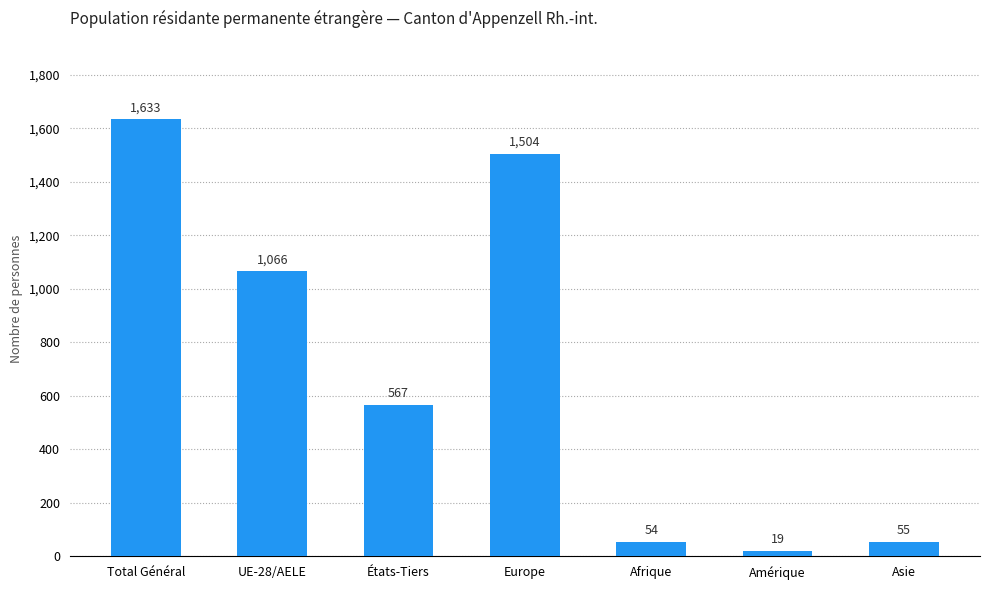

What is the change in value from États-Tiers to Asie?

-512